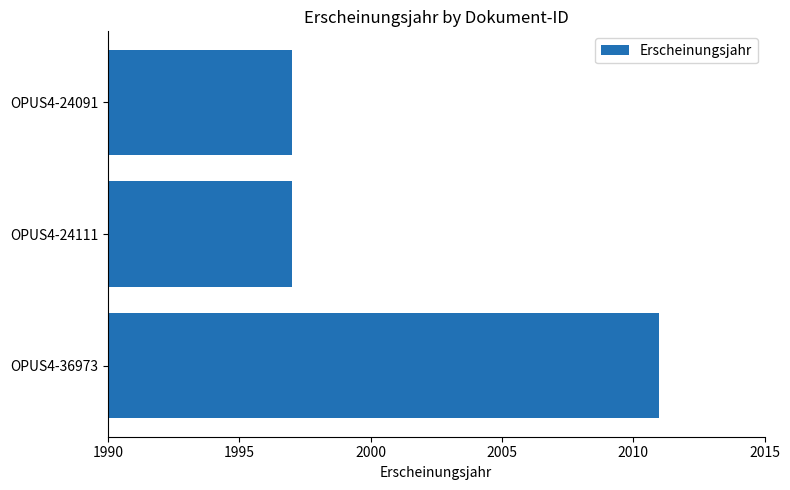

What is the difference between the maximum and minimum values?

14